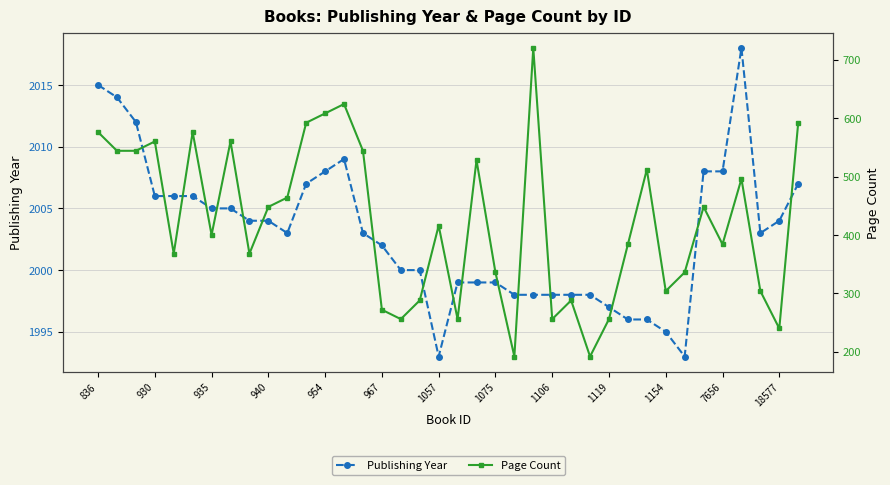

What is the value of the Publishing Year point at the 4th from the left?

2006